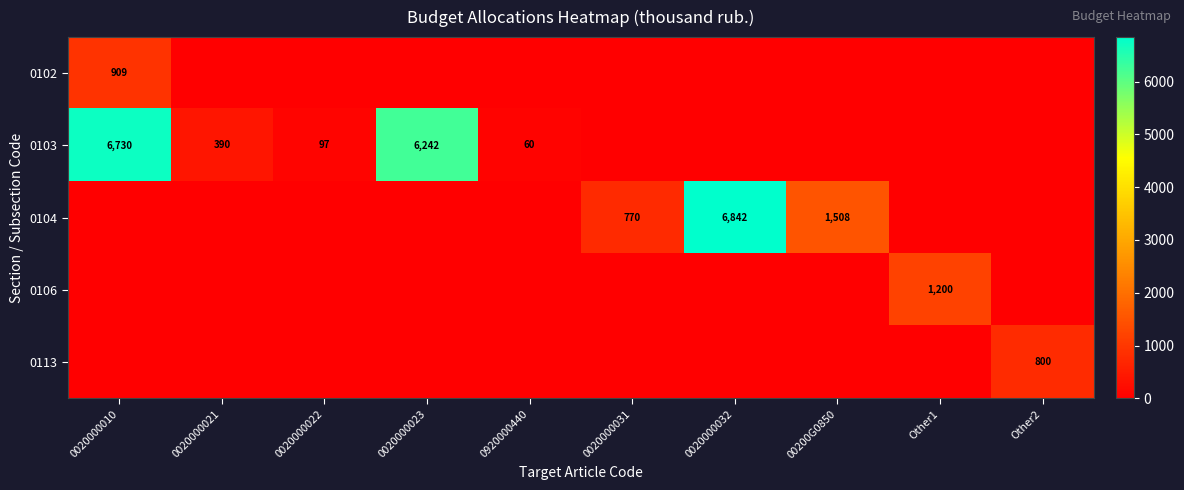

Is the value of 0104 at 0020000031 greater than the value of 0103 at 0020000010?

No